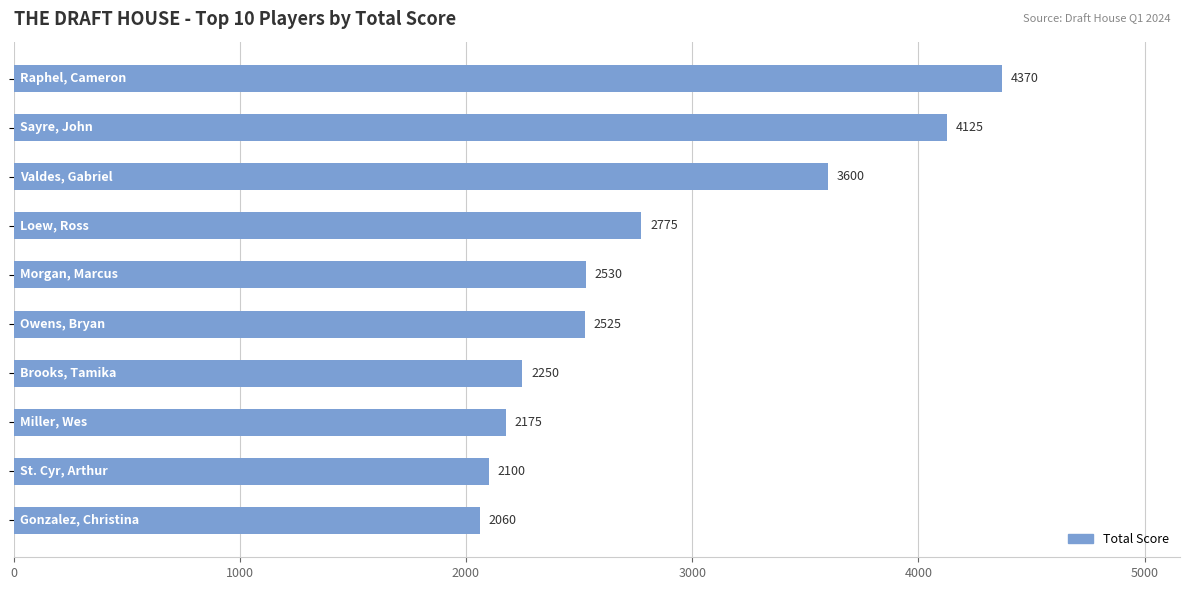

What is the sum of all values?

28510